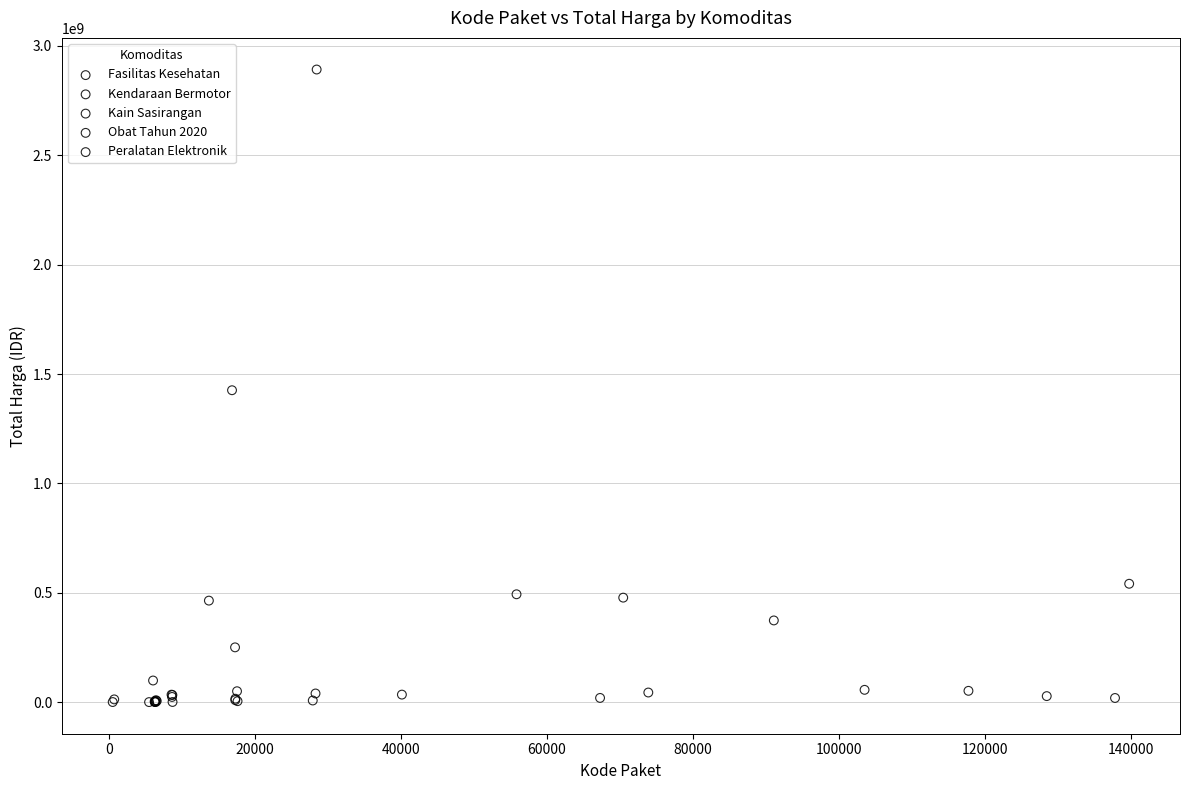

What are all the series names shown in the legend?

Kendaraan Bermotor, Peralatan Elektronik, Kain Sasirangan, Fasilitas Kesehatan, Obat Tahun 2020